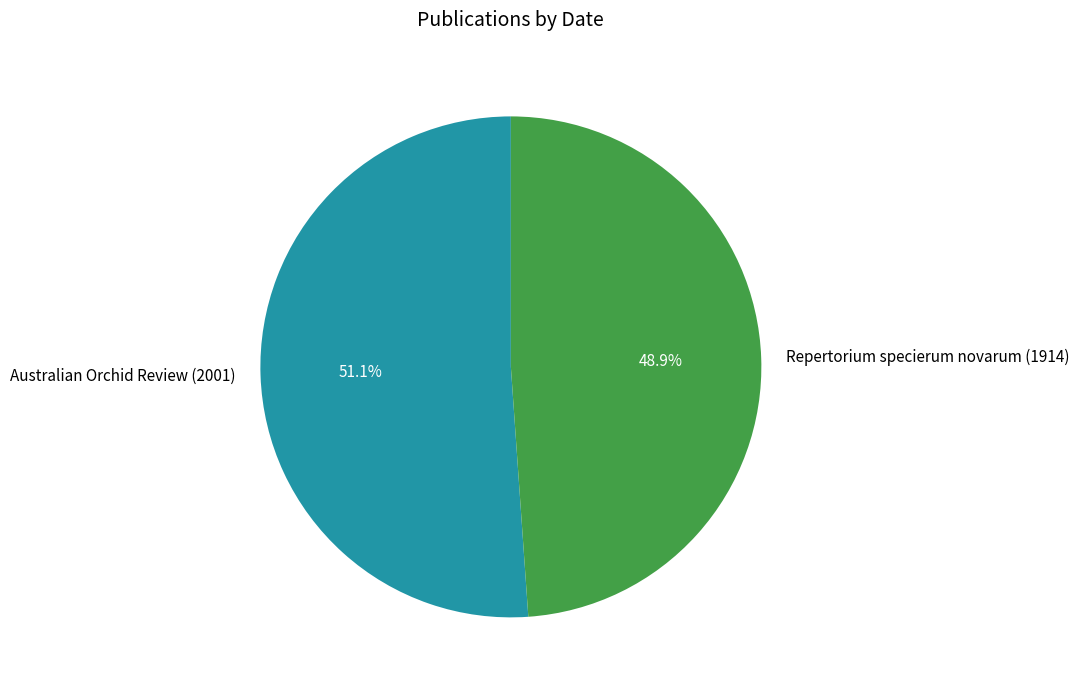

What percentage is NOT represented by Repertorium specierum novarum (1914)?

51.1%